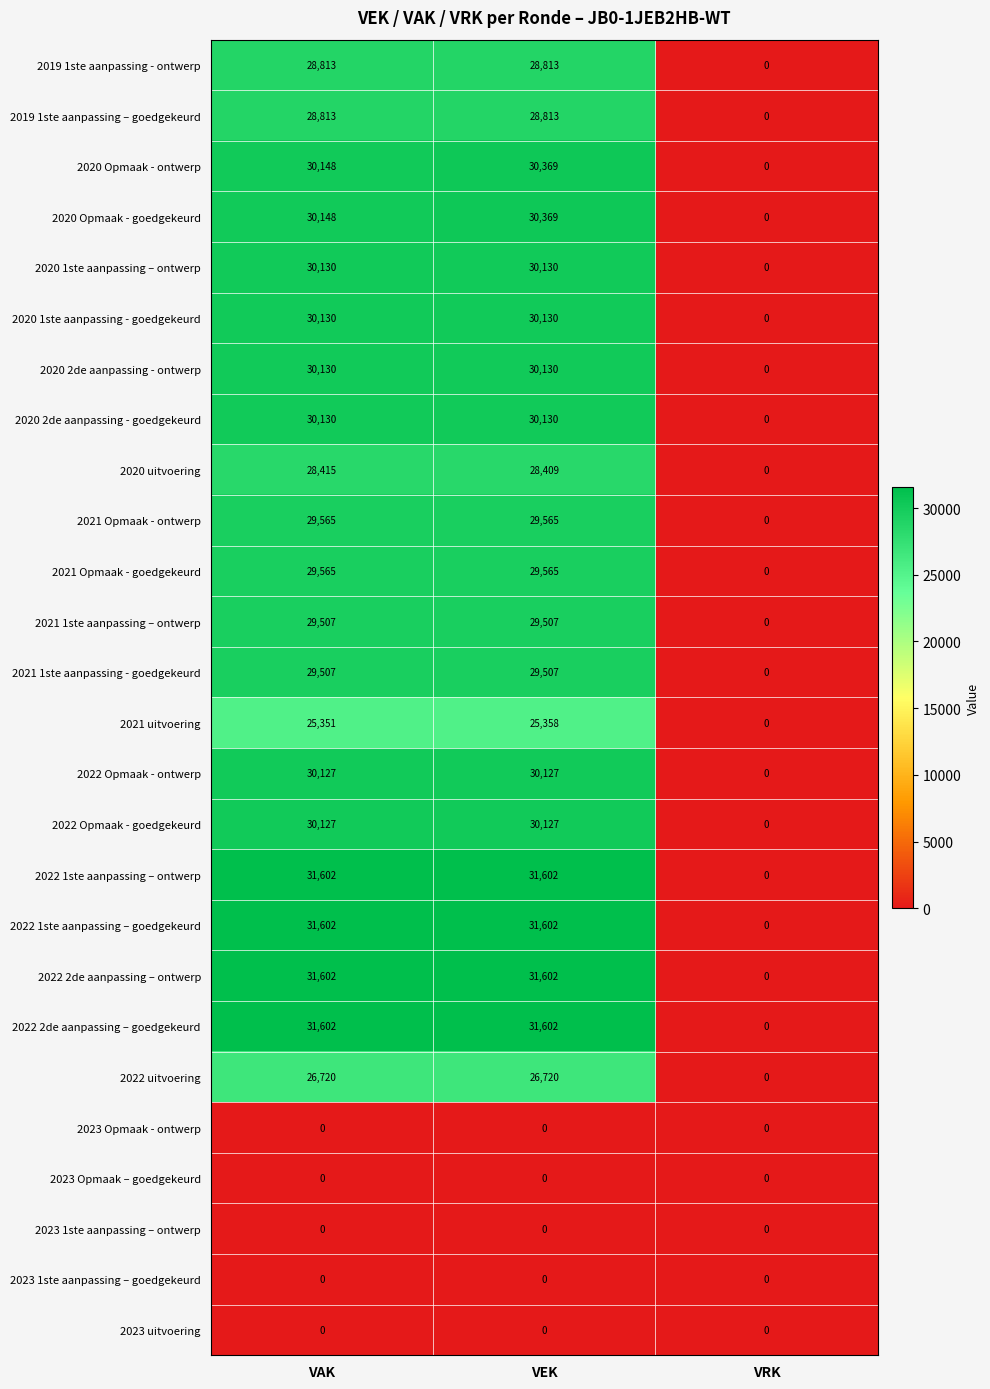

What is the difference between the maximum and minimum values in the 2019 1ste aanpassing – goedgekeurd series?

28813